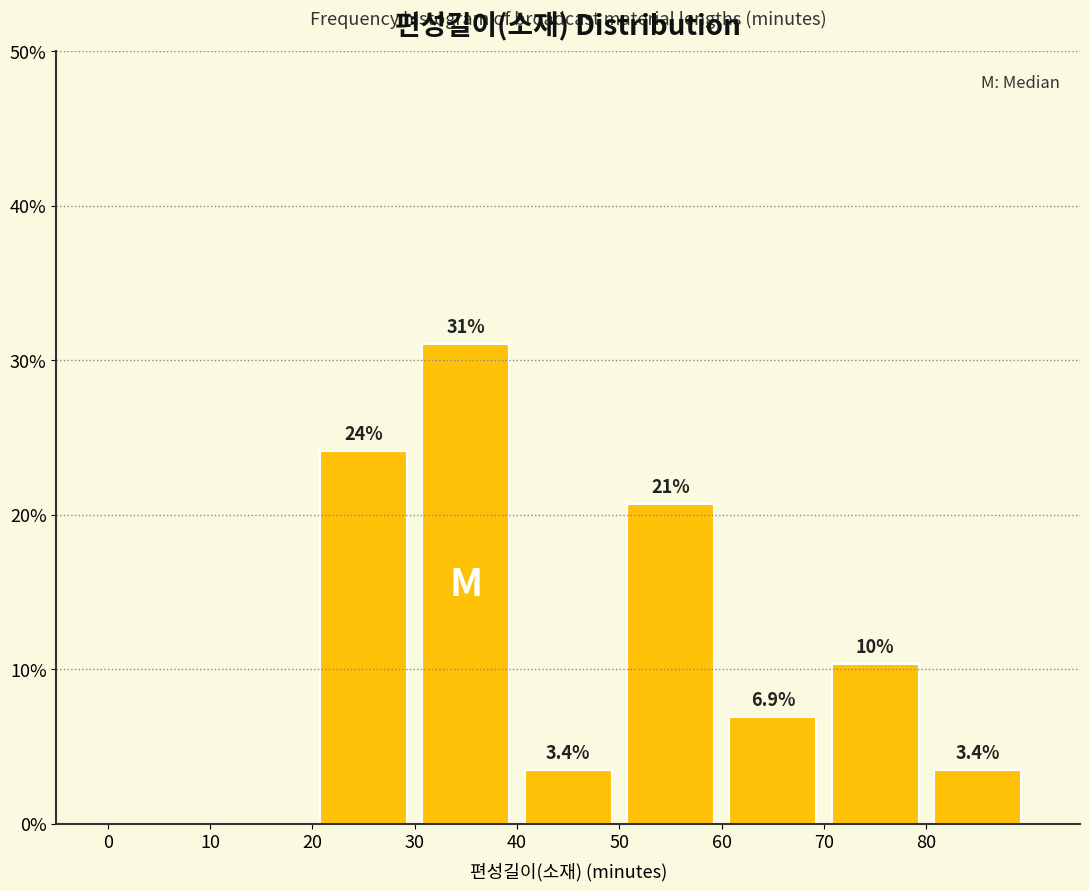

Which range on the x-axis has the tallest bar?

30 to 40